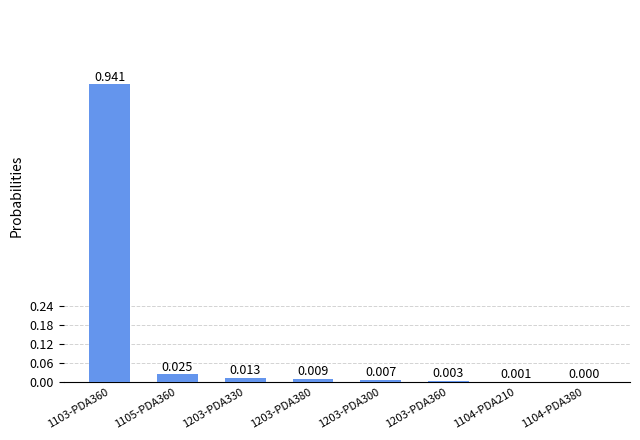

Reading left to right, list all the values displayed in this chart.

1103-PDA360=0.9	1105-PDA360=0.0	1203-PDA330=0.0	1203-PDA380=0.0	1203-PDA300=0.0	1203-PDA360=0.0	1104-PDA210=0.0	1104-PDA380=0.0